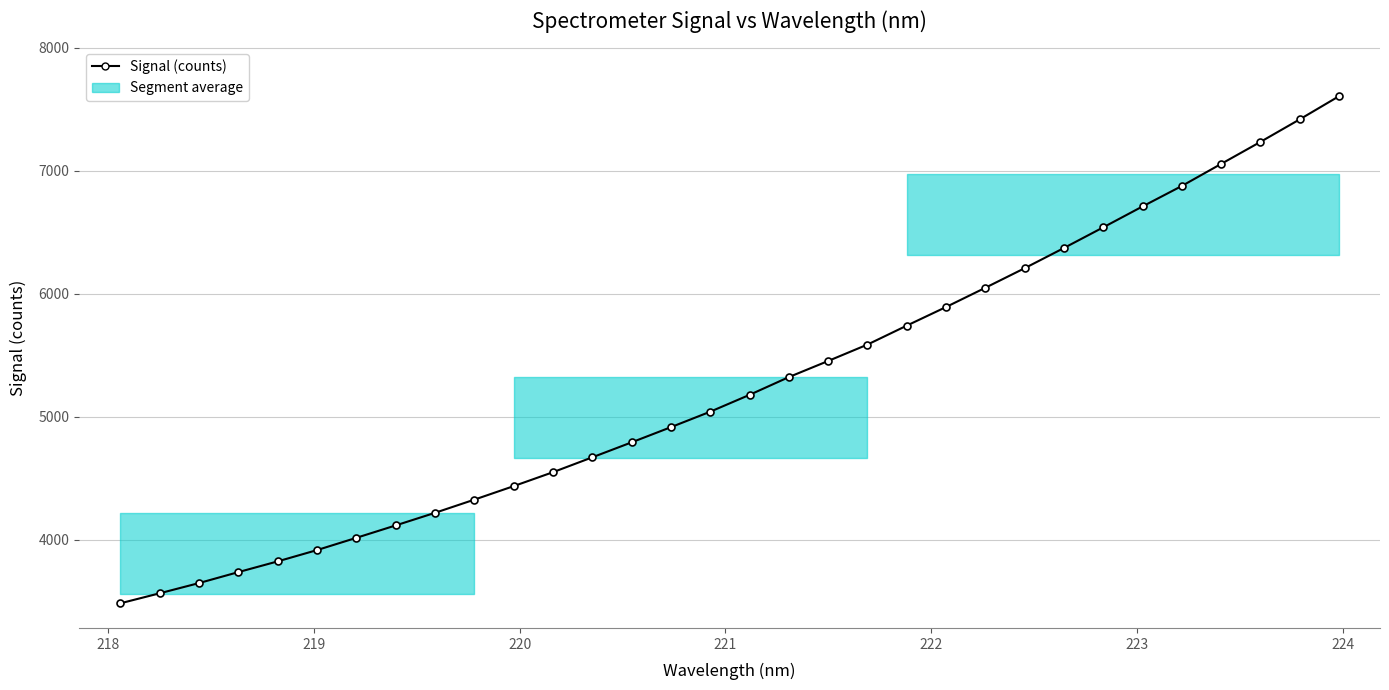

What is the smallest value displayed?

3481.7